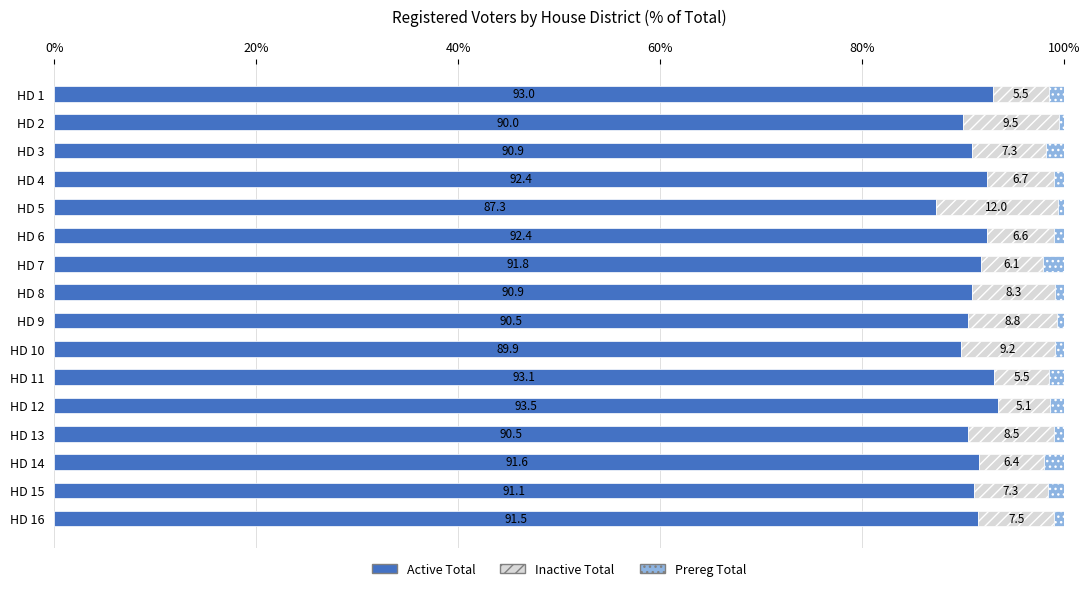

Count the number of categories in the chart.

16